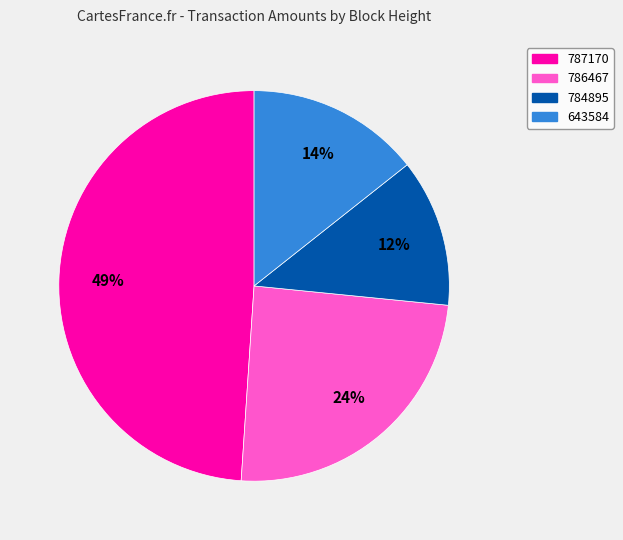

Combined, do 643584 and 784895 account for over 50%?

No